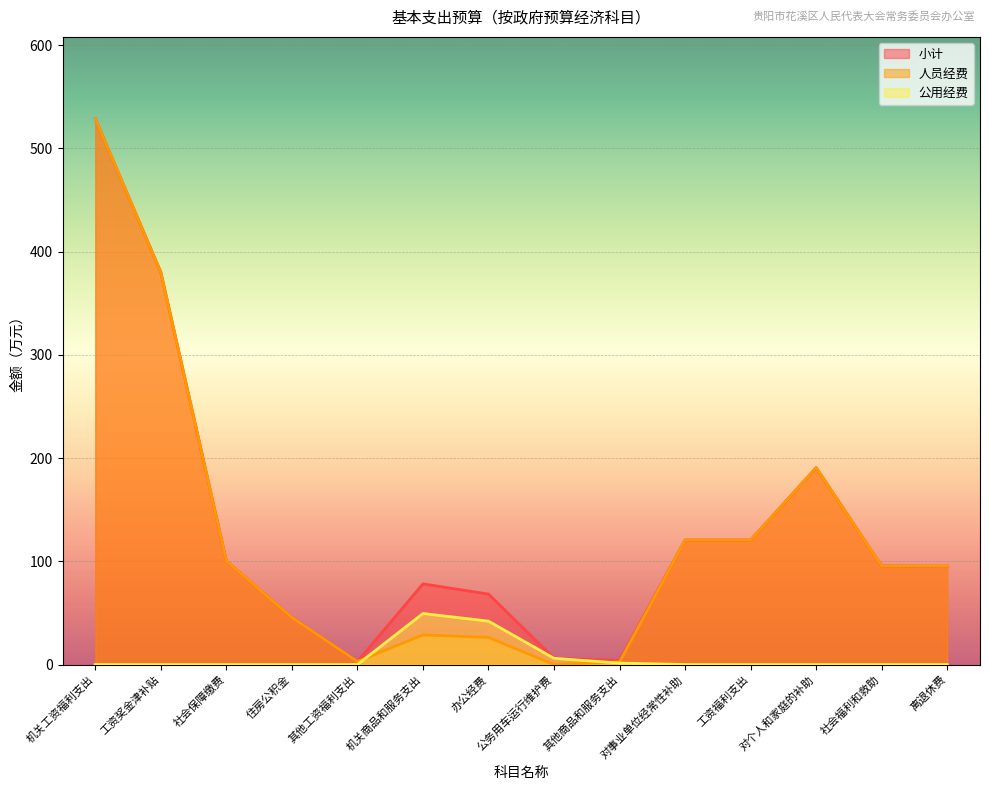

Which series has the largest total across all categories?

小计